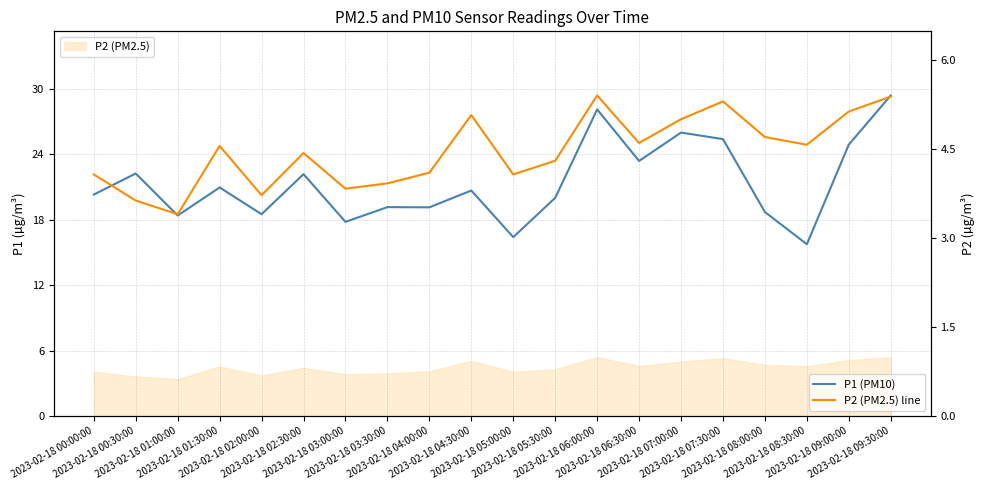

Reading left to right, extract all data points from this chart.

P1 (PM10): 20.3	22.2	18.4	20.9	18.5	22.2	17.8	19.1	19.1	20.7	16.4	20.0	28.1	23.4	26.0	25.4	18.7	15.8	24.9	29.4
P2 (PM2.5) line: 4.1	3.6	3.4	4.5	3.7	4.4	3.8	3.9	4.1	5.1	4.1	4.3	5.4	4.6	5.0	5.3	4.7	4.6	5.1	5.4